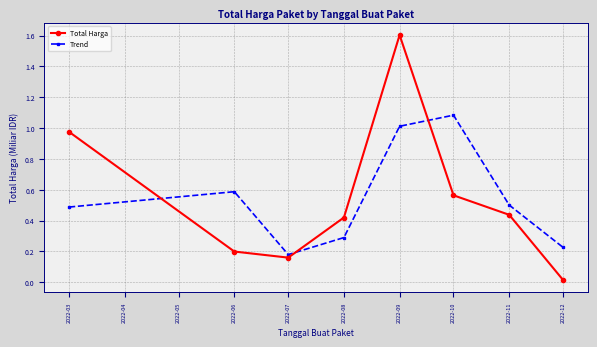

Rank the series by their maximum value, from lowest to highest.

Trend, Total Harga